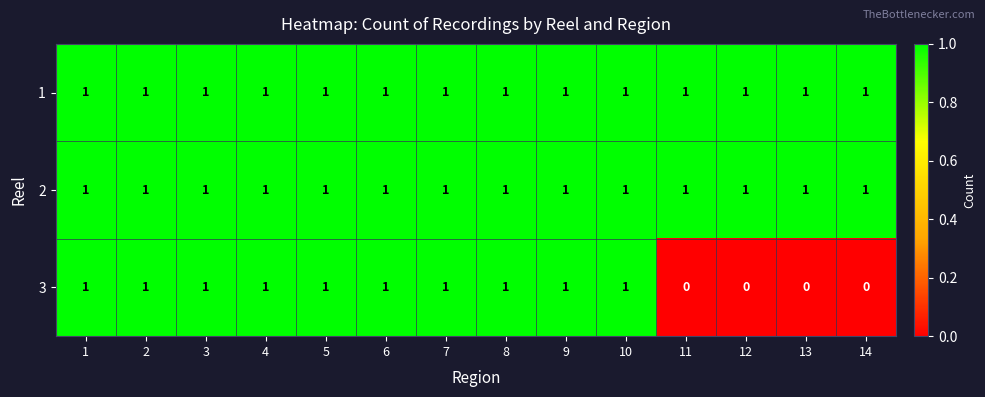

What is the total value across all series at 2?

3